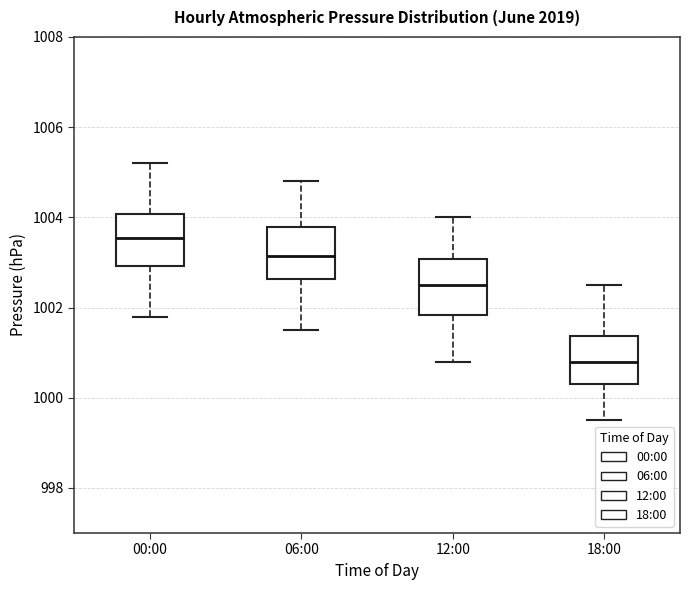

Reading left to right, transcribe this box plot: for each box, give where its median line is, the range the box spans, and where its two whiskers end, as read against the y-axis. The values are not printed on the chart, so give them approximately, as read against the axis.

00:00: median 1003.6, box 1003.0 to 1004.0, whiskers 1001.8 to 1005.2
06:00: median 1003.2, box 1002.6 to 1003.8, whiskers 1001.6 to 1004.8
12:00: median 1002.6, box 1001.8 to 1003.0, whiskers 1000.8 to 1004.0
18:00: median 1000.8, box 1000.4 to 1001.4, whiskers 999.6 to 1002.6